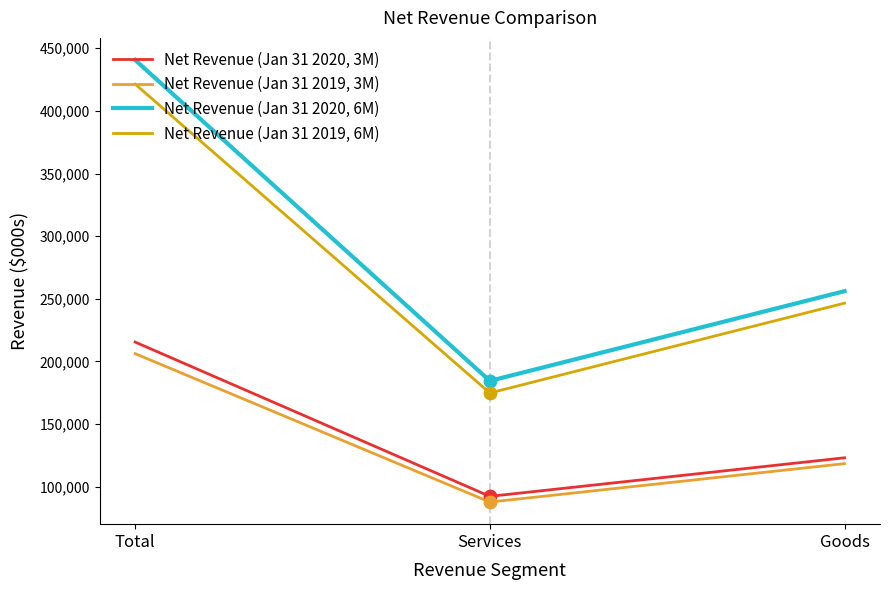

What is the total value across all series at Services?

539411